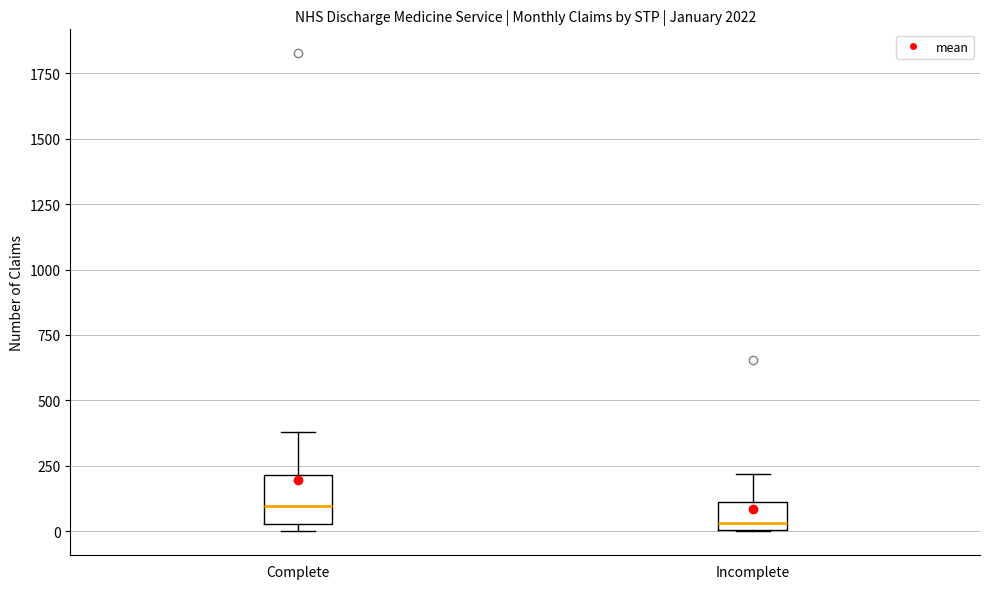

Where is the upper edge of the box for Incomplete on the y-axis? The values are not printed on the chart, so give them approximately, as read against the axis.

100